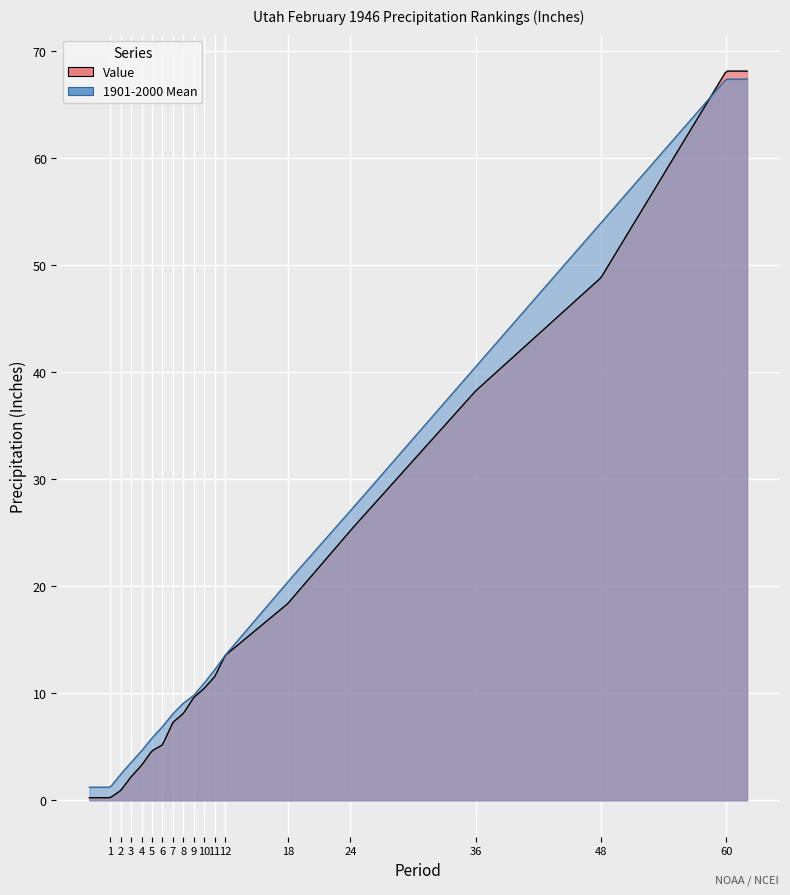

At which category is the sum across all series the highest?

60